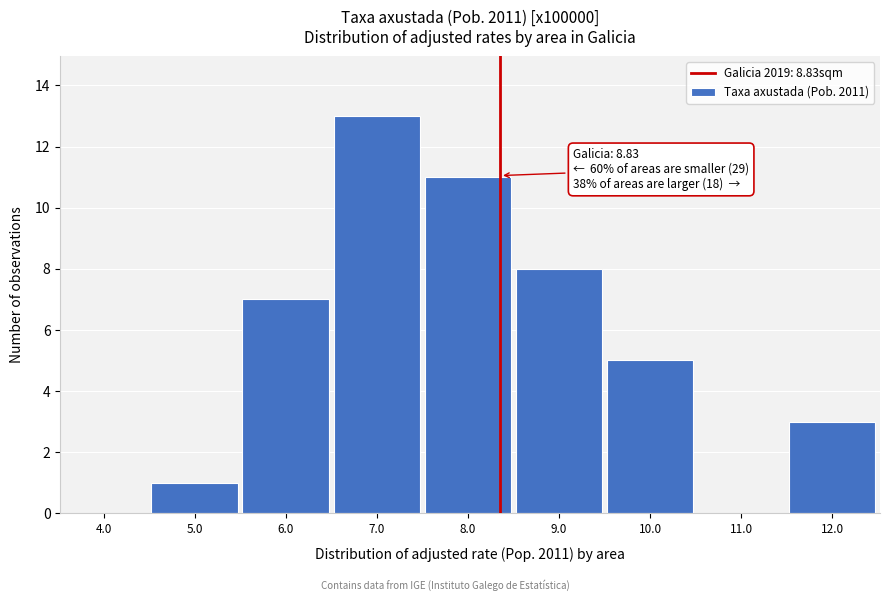

Reading right to left, extract all data points from this chart.

12.0=3	11.0=0	10.0=5	9.0=8	8.0=11	7.0=13	6.0=7	5.0=1	4.0=0